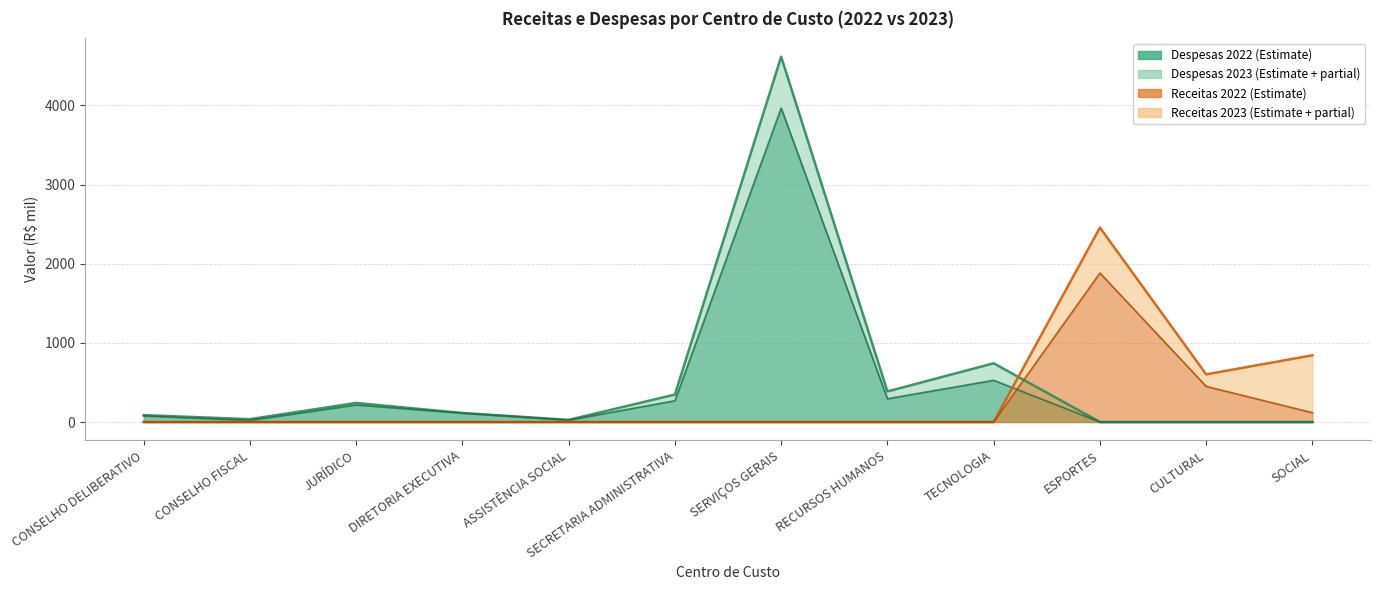

After their last crossing, which series has the higher values: Despesas 2023 or Receitas 2022?

Receitas 2022